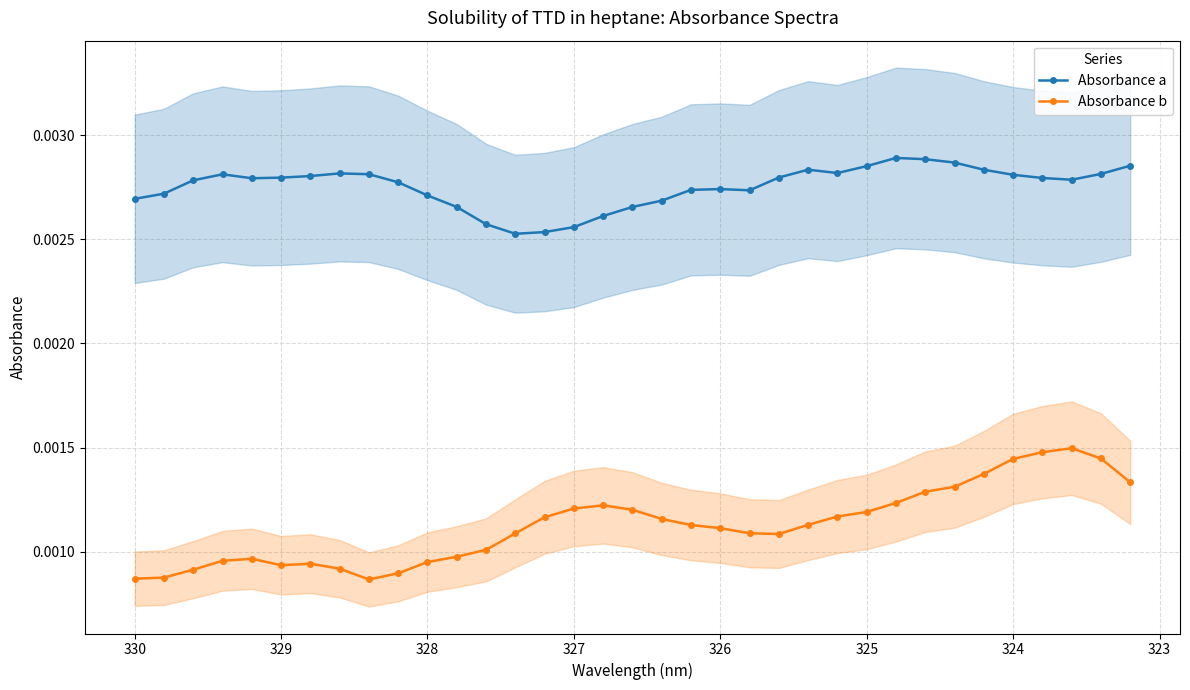

True or false: Absorbance b has a value of 0.0 at 24.

False